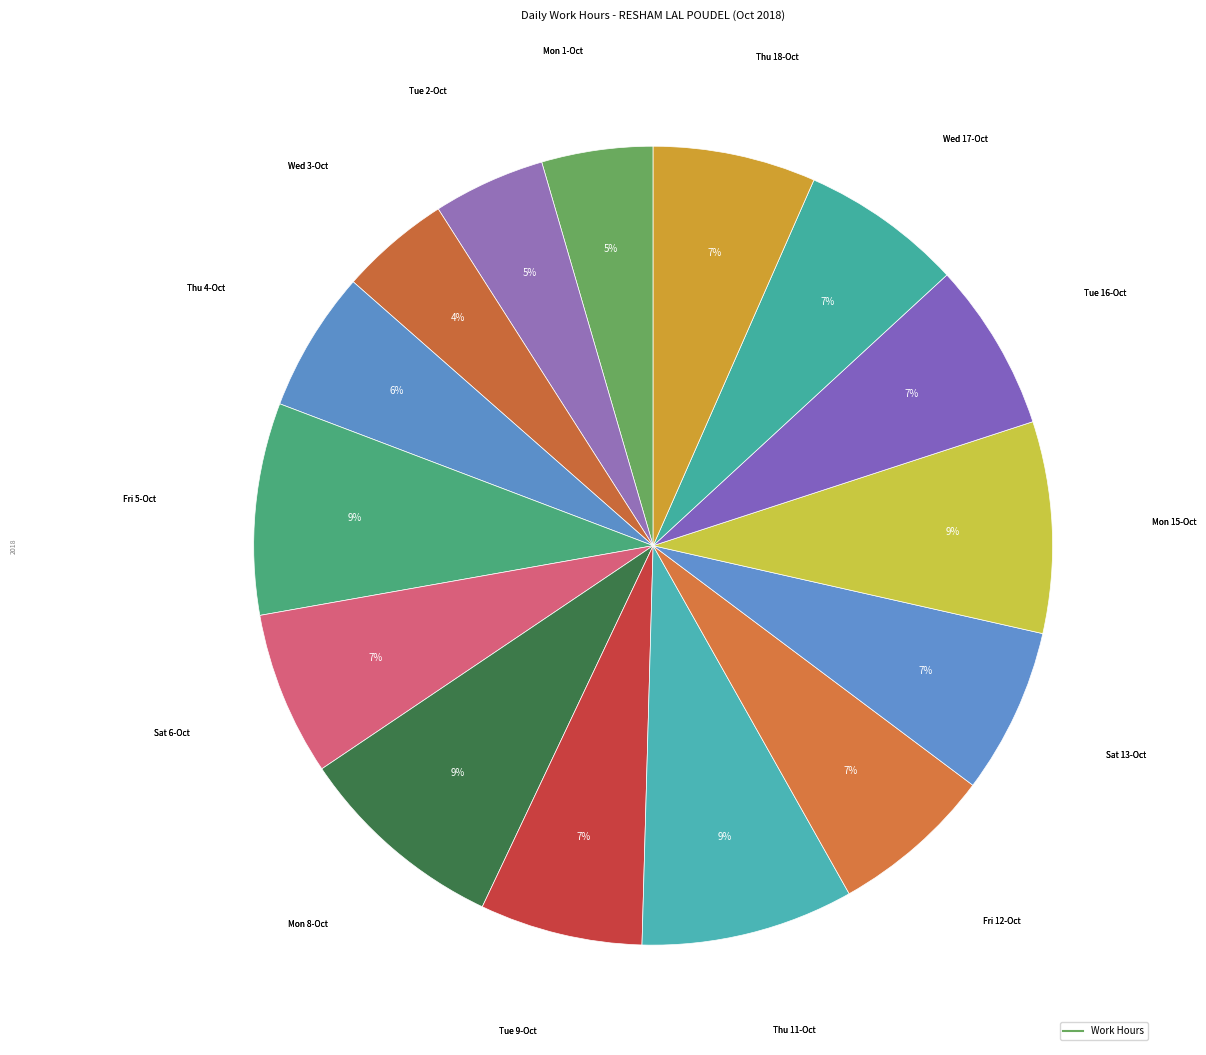

How many slices are in this pie chart?

15